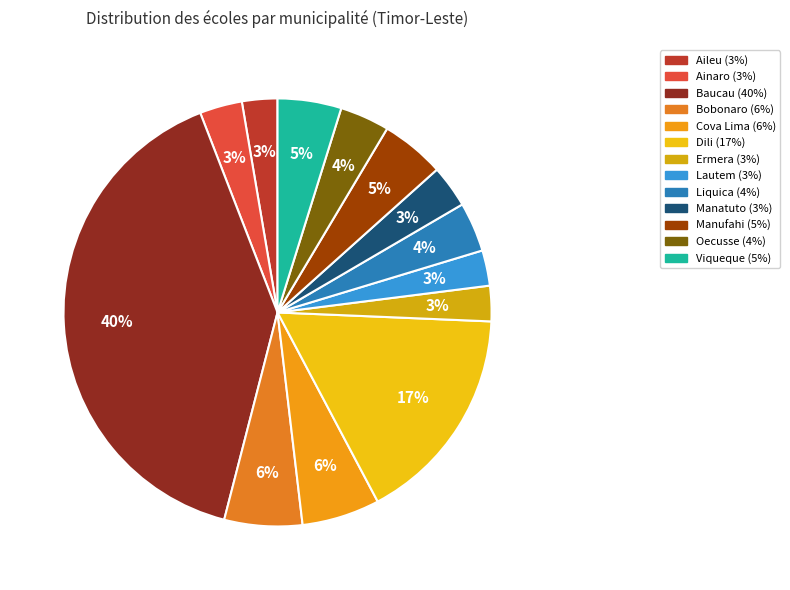

To the nearest percent, what is the average slice percentage?

8%